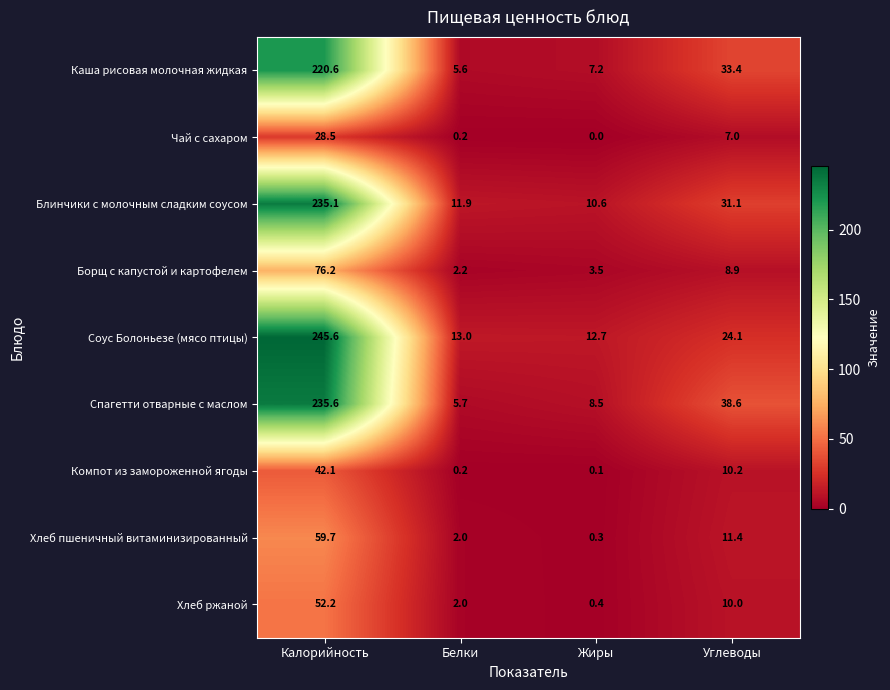

At how many categories does at least one series exceed 0?

4